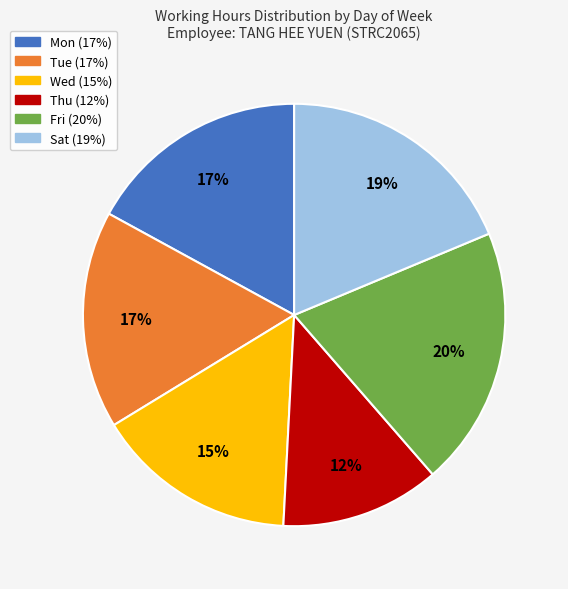

Combined, do Mon and Tue account for over 50%?

No